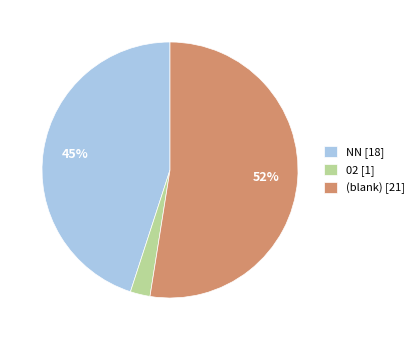

Which has a higher value, 02 [1] or NN [18]?

NN [18]